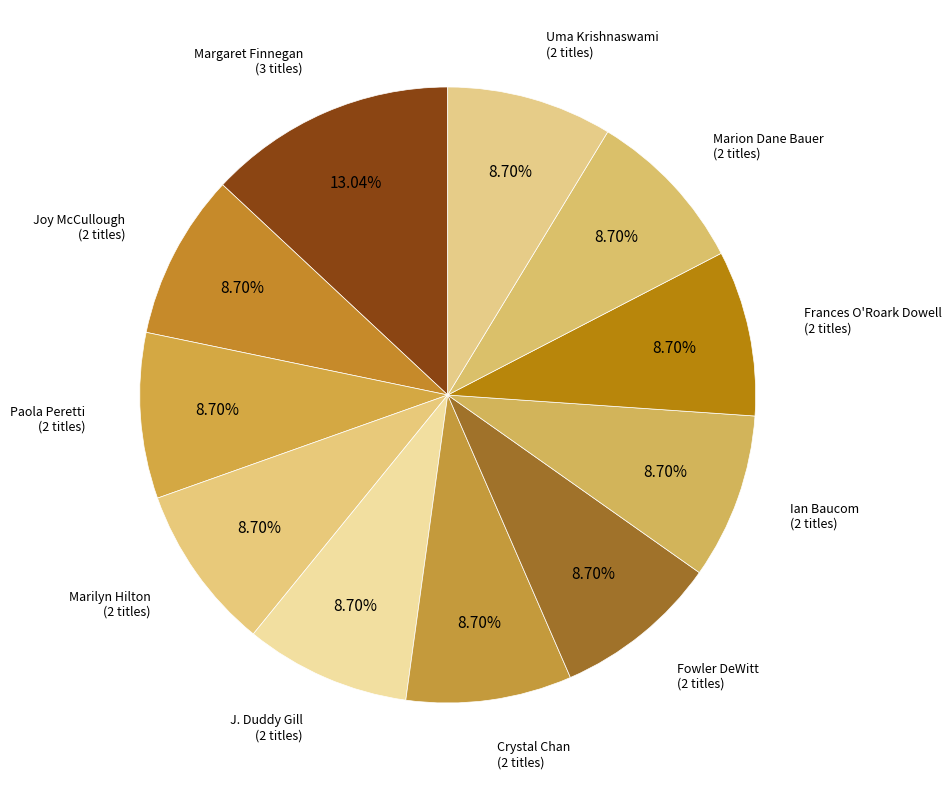

How many slices are in this pie chart?

11